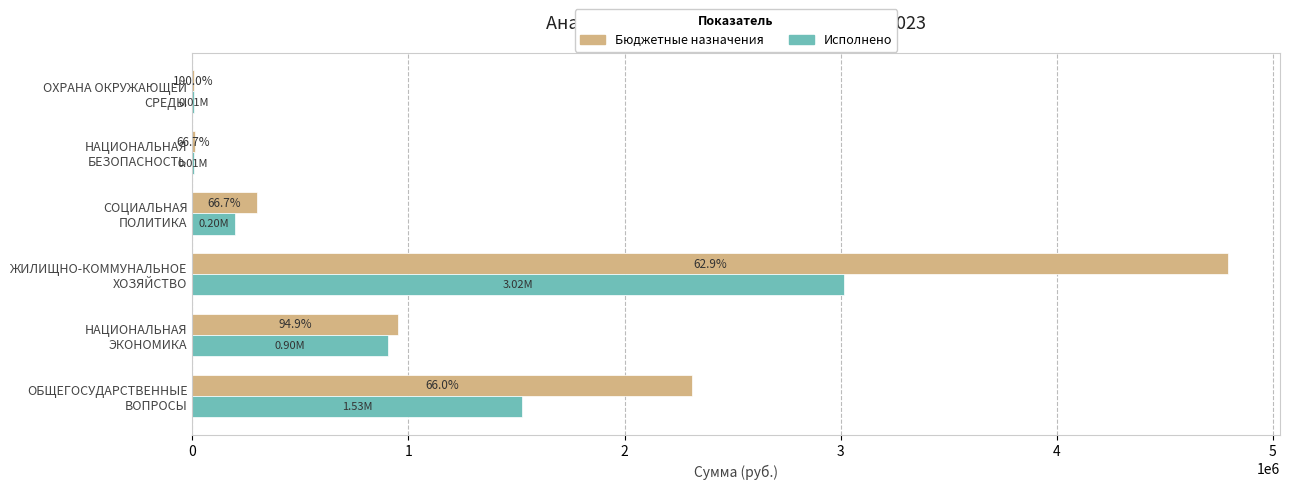

At how many categories does at least one series exceed 3228574?

1